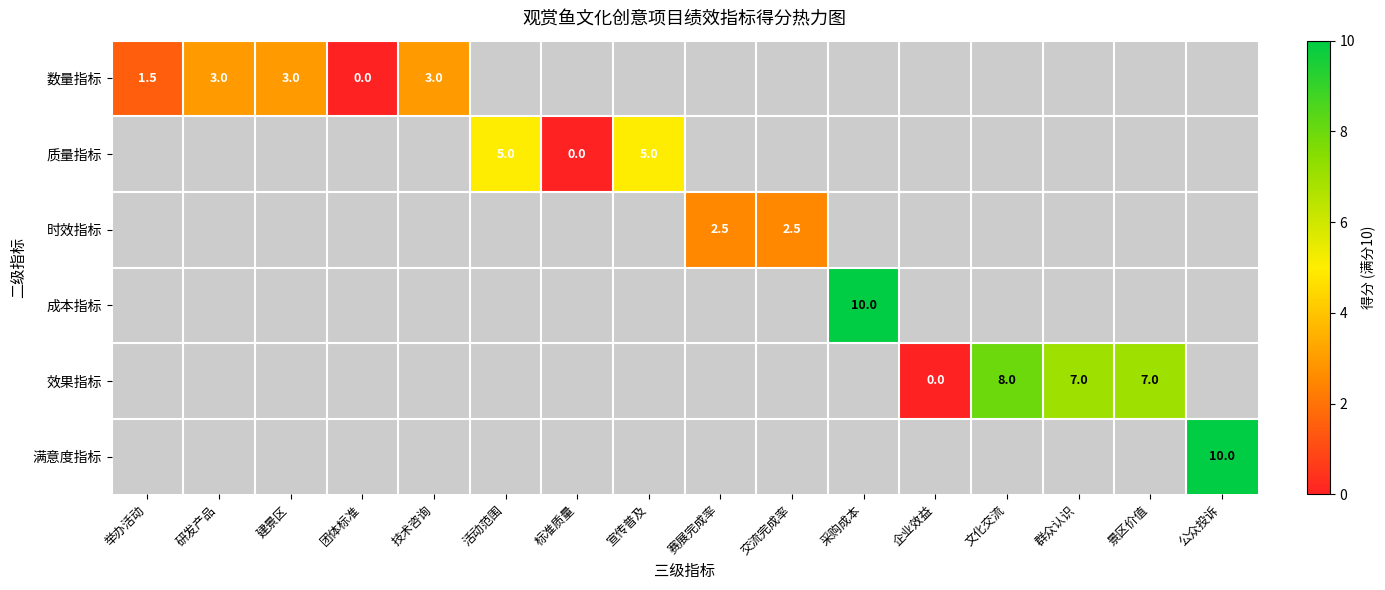

How many data points does each series have?

16